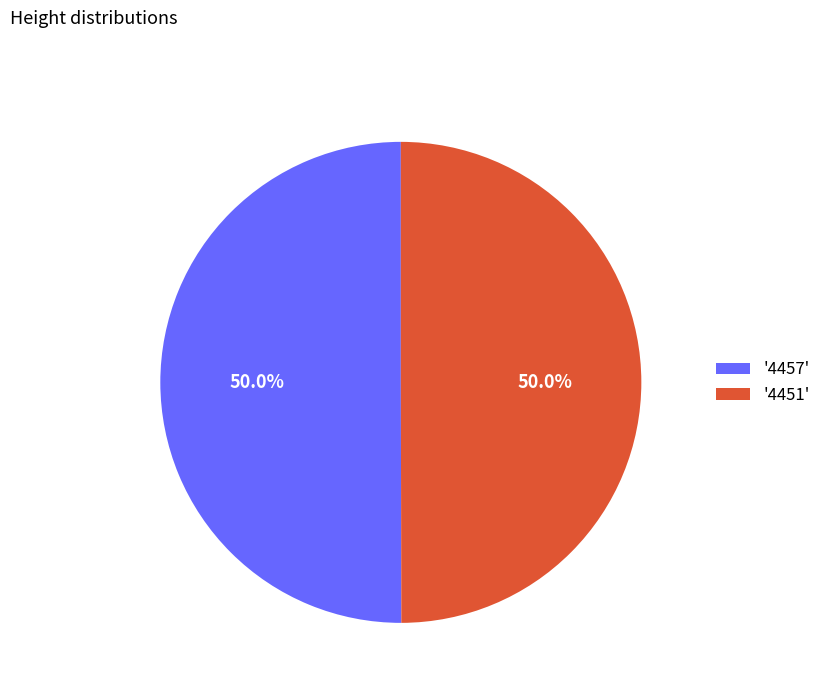

What portion of the pie excludes '4457'?

50.0%